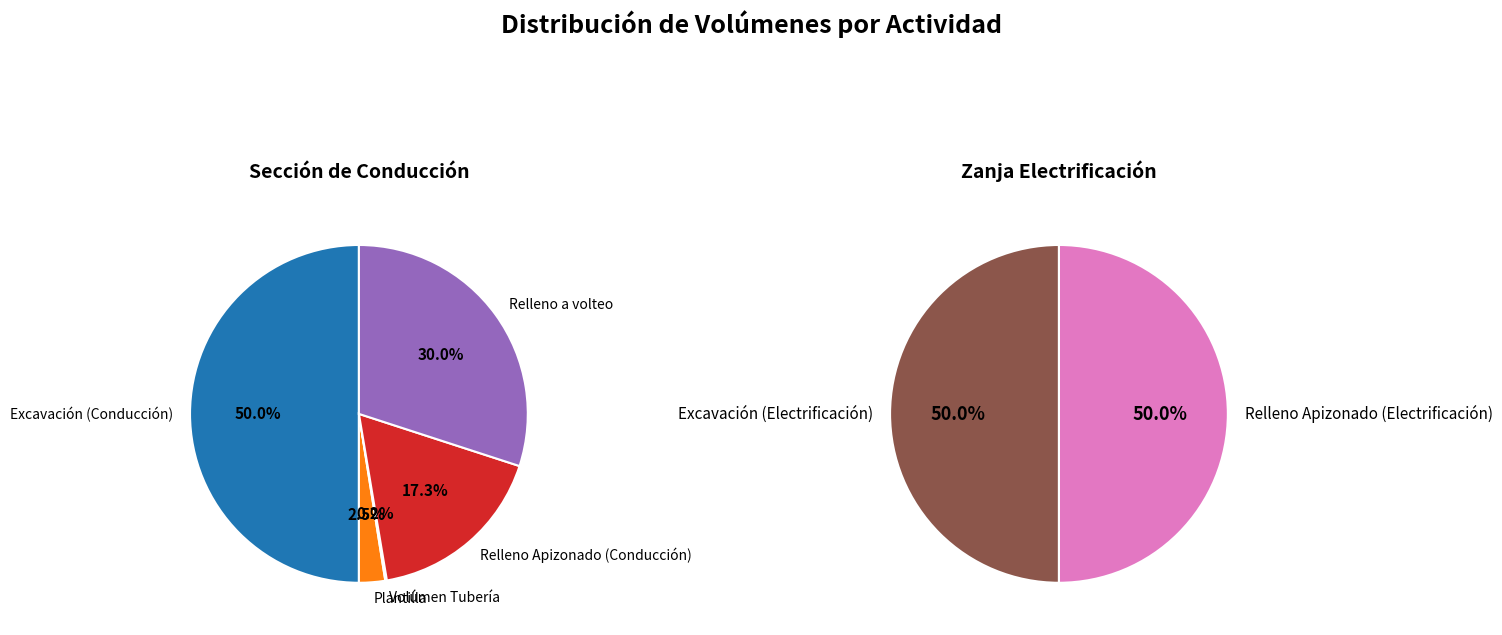

What is the ratio of the value at Plantilla to the value at Volúmen Tubería?

16.6